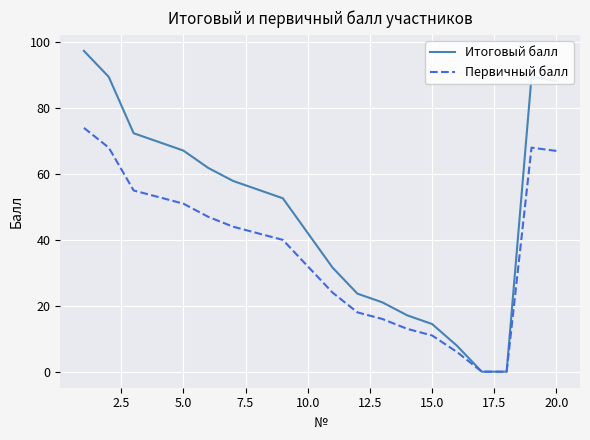

Which series has the largest total across all categories?

Итоговый балл